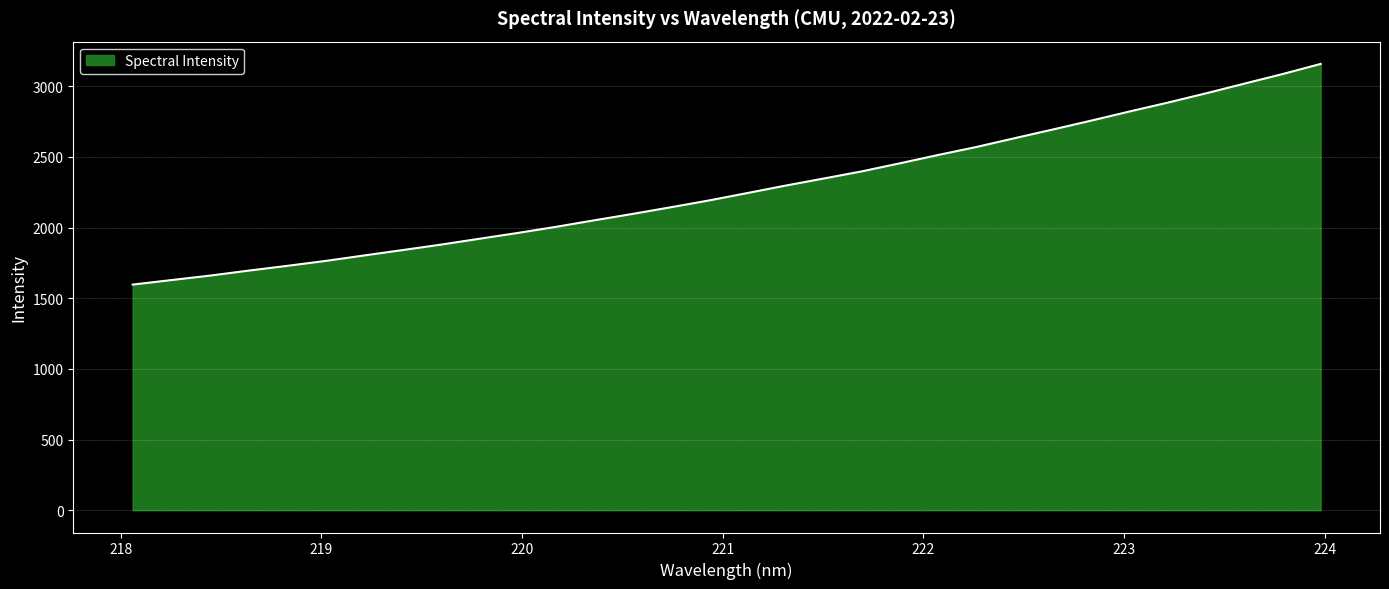

What is the minimum value shown in the chart?

1596.1